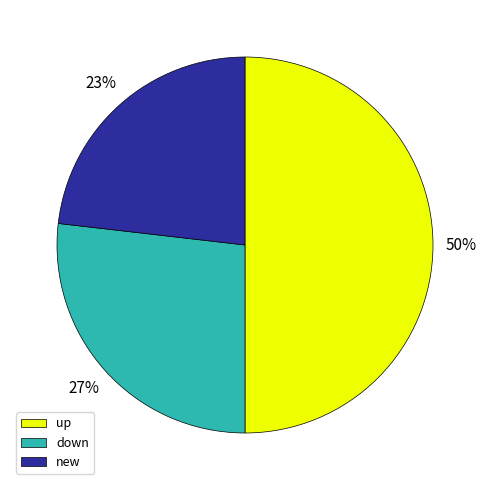

Which has a higher value, up or down?

up